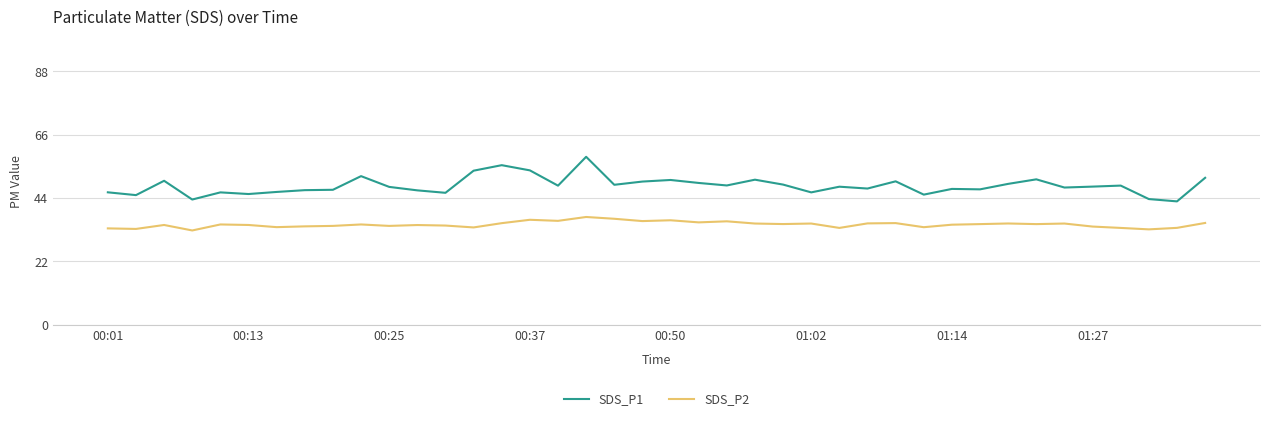

What is the difference between the maximum and minimum values in the SDS_P2 series?

4.7